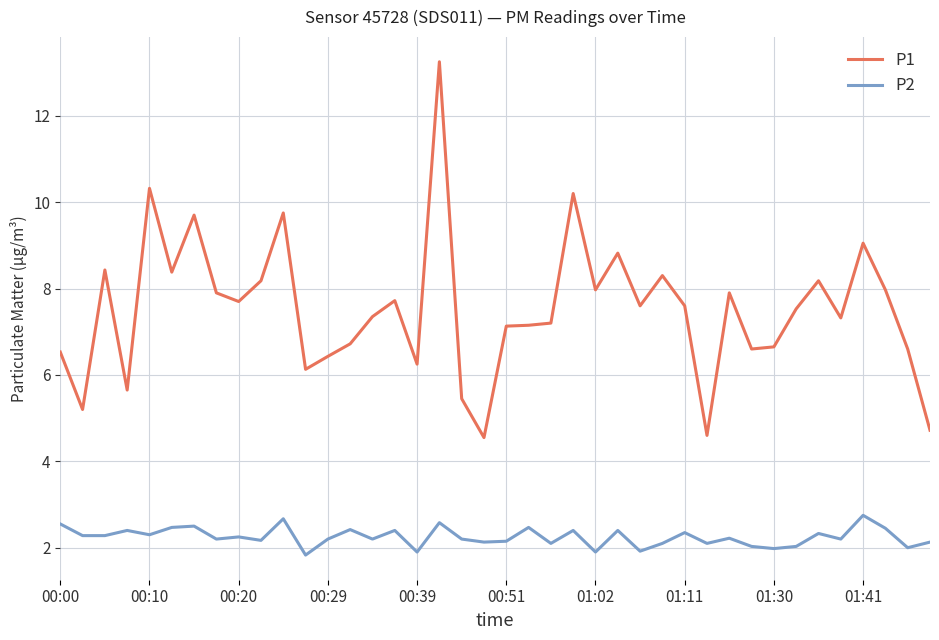

True or false: P1 and P2 intersect in this chart.

False